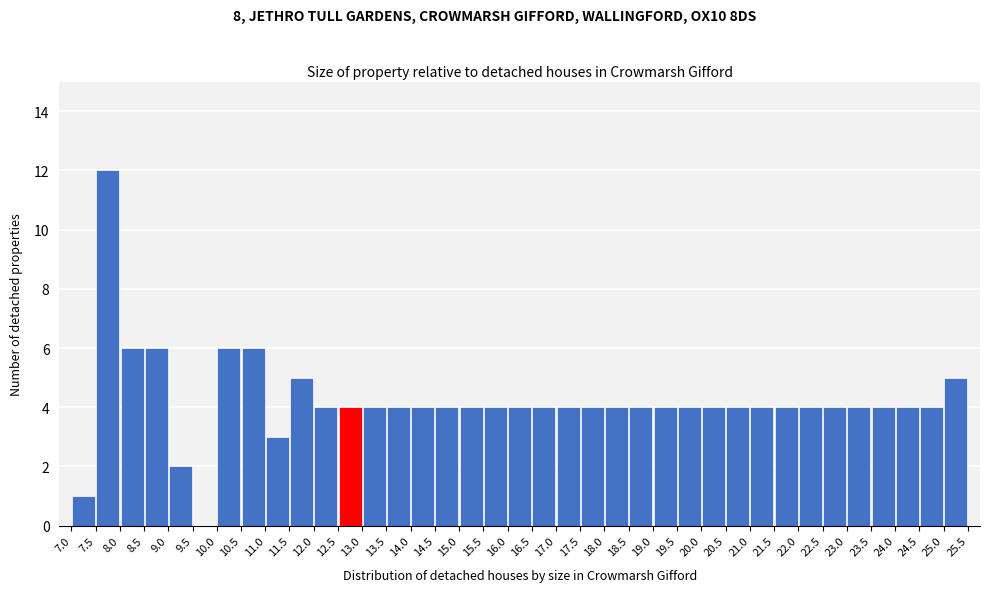

What is the height of the bar covering 7.0 to 7.5 on the x-axis? The values are not printed on the chart, so give them approximately, as read against the axis.

1